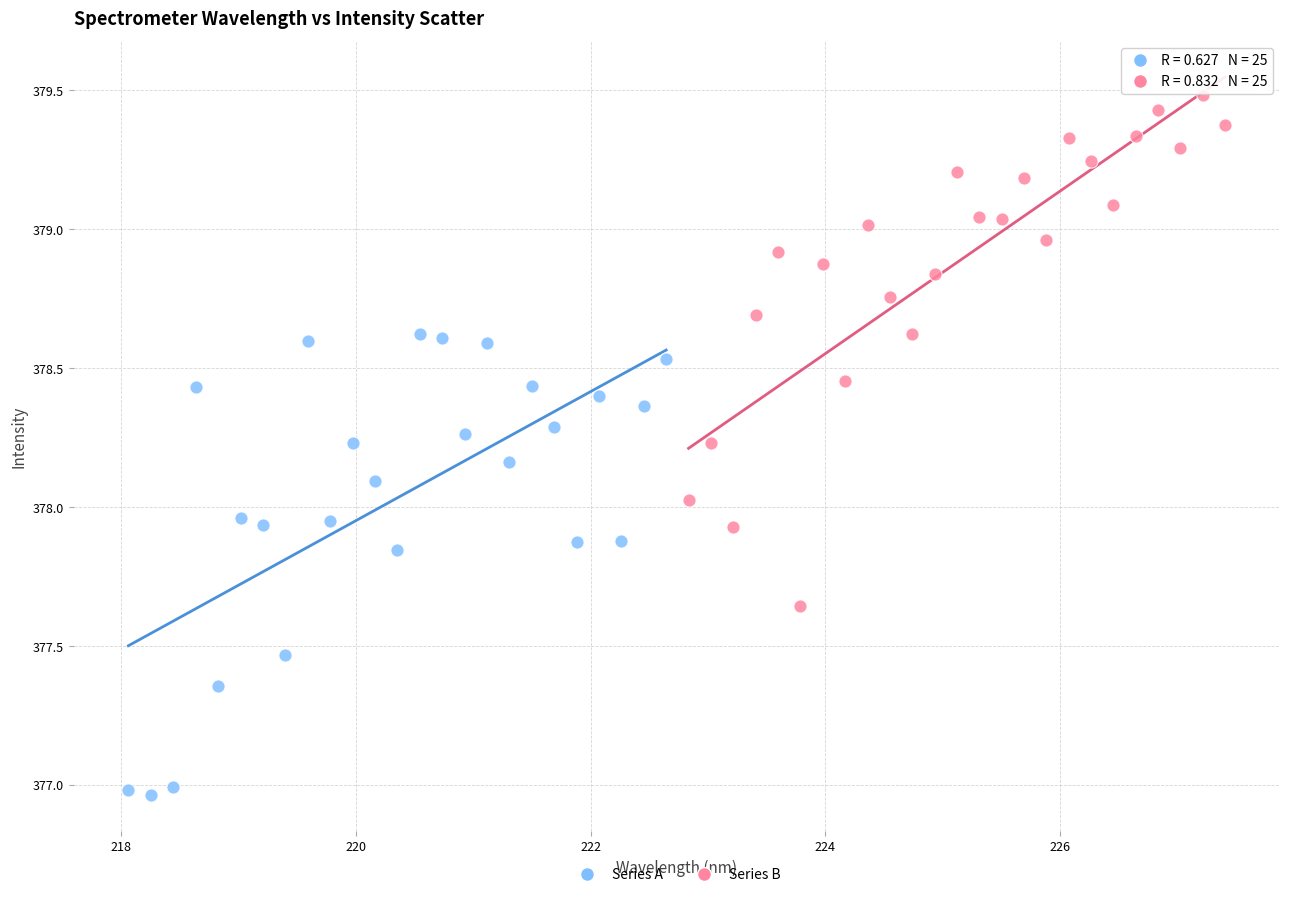

Which series has the widest spread of Y values?

Series B